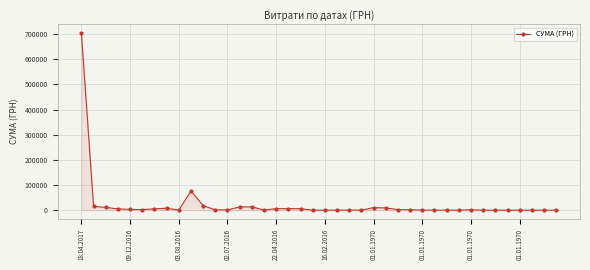

True or false: there are more than 2 points higher than both neighbors.

True